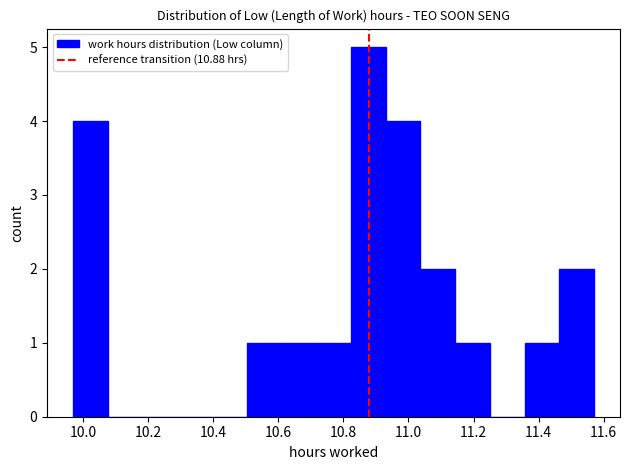

Over which range of the x-axis is the bar tallest?

10.82 to 10.94